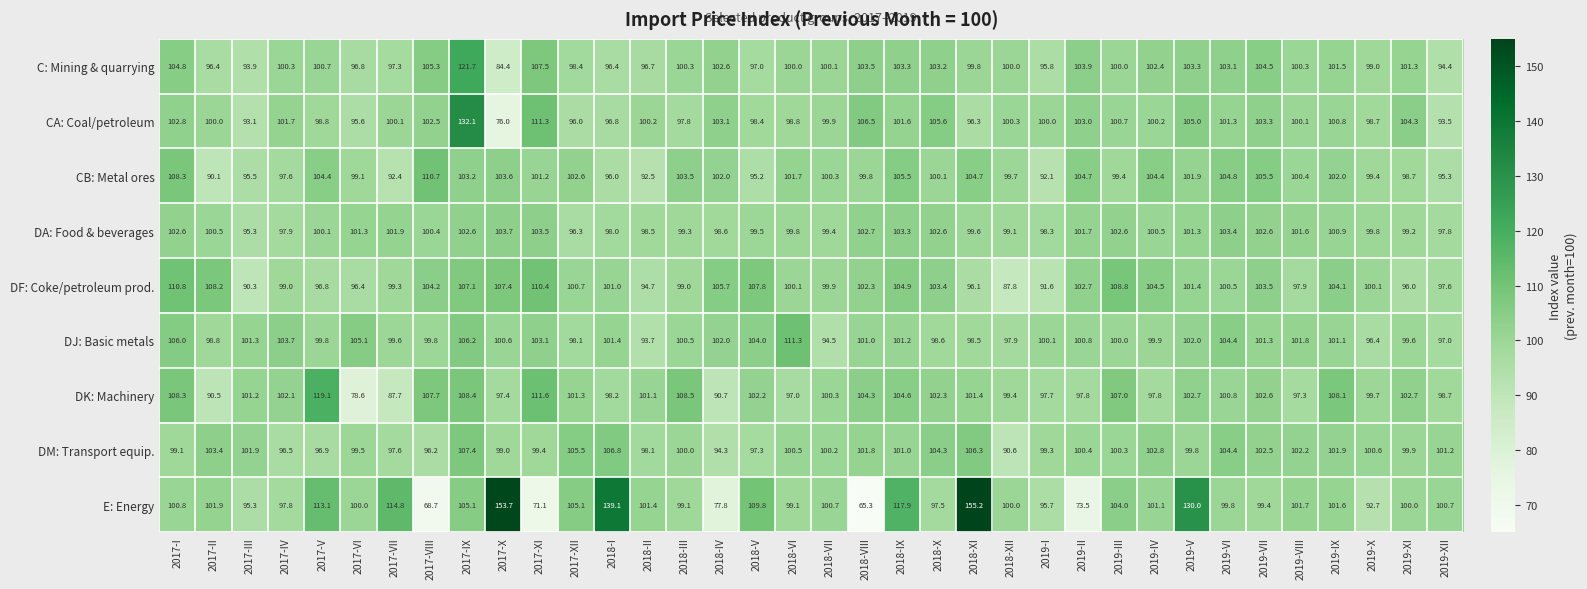

List the series in order of their peak value, lowest first.

DA: Food & beverages, DM: Transport equip., CB: Metal ores, DF: Coke/petroleum prod., DJ: Basic metals, DK: Machinery, C: Mining & quarrying, CA: Coal/petroleum, E: Energy